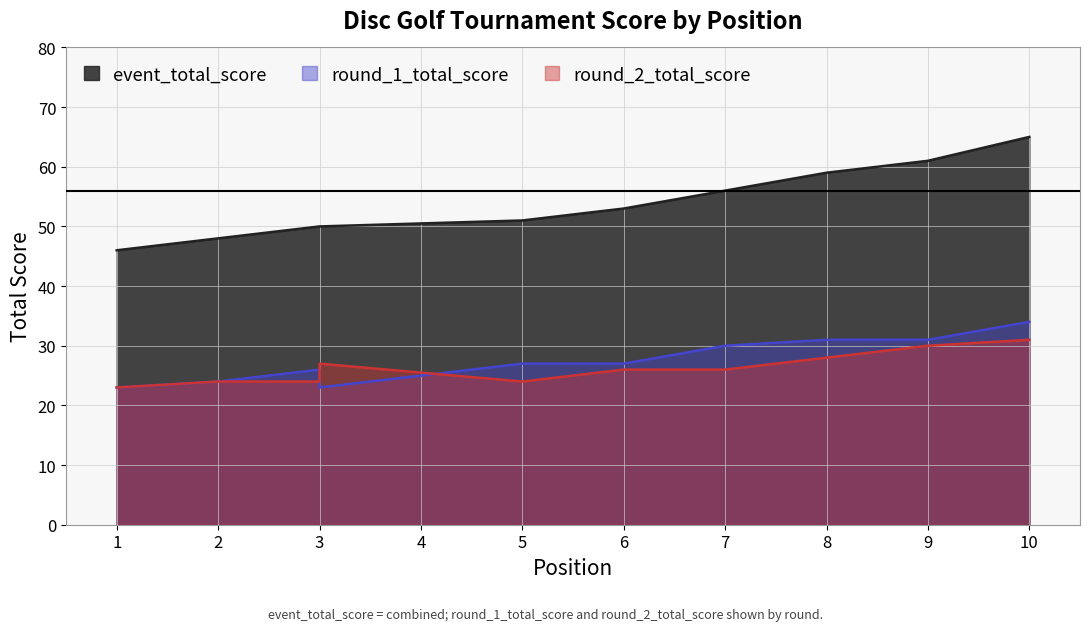

At which label is round_2_total_score closest to 27?

3